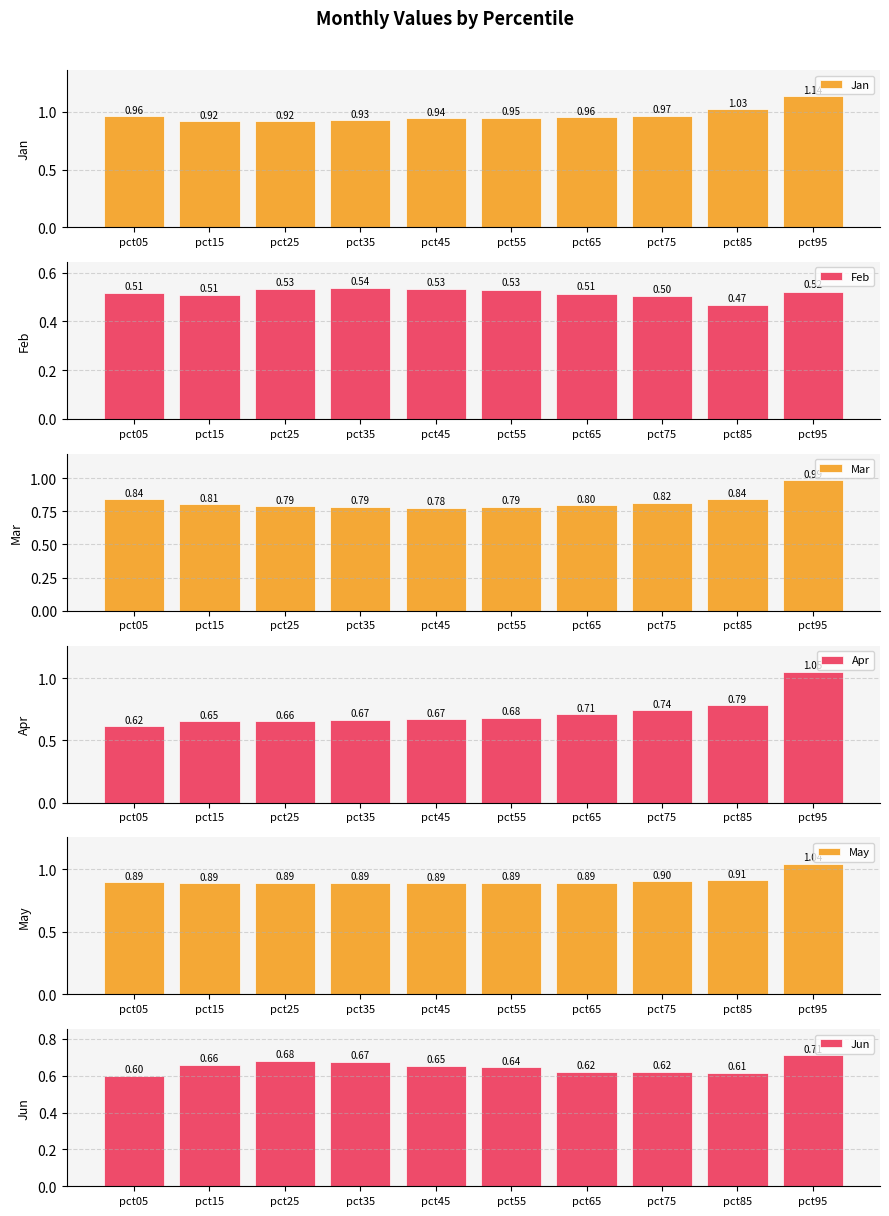

How many groups of bars are there?

10